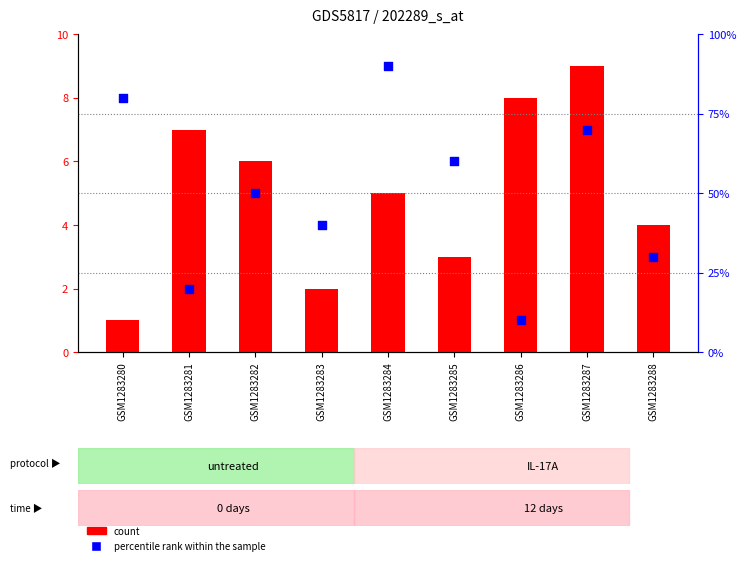

Which series contains the lowest Y value?

count